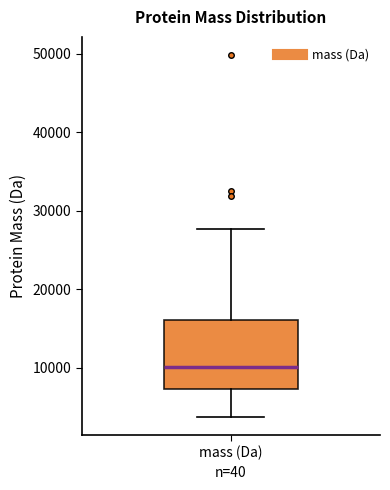

Where is the lower edge of the box for mass (Da) on the y-axis? The values are not printed on the chart, so give them approximately, as read against the axis.

7000